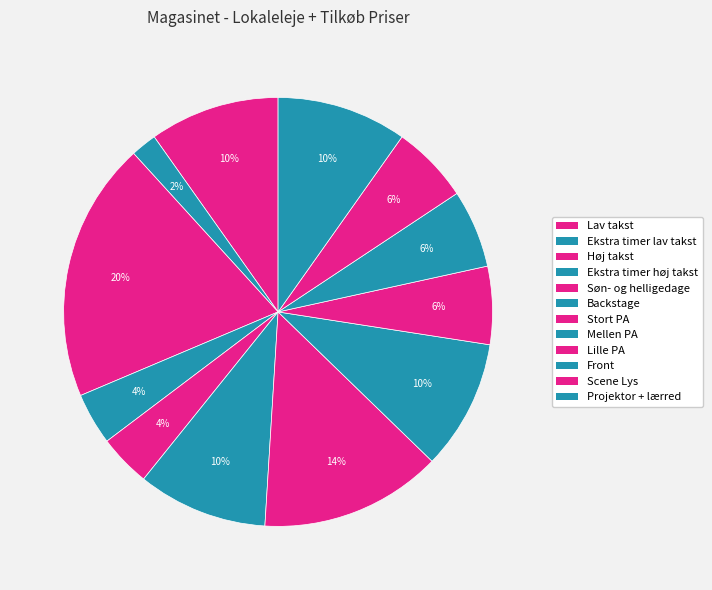

True or false: Front accounts for 6% of the total.

True